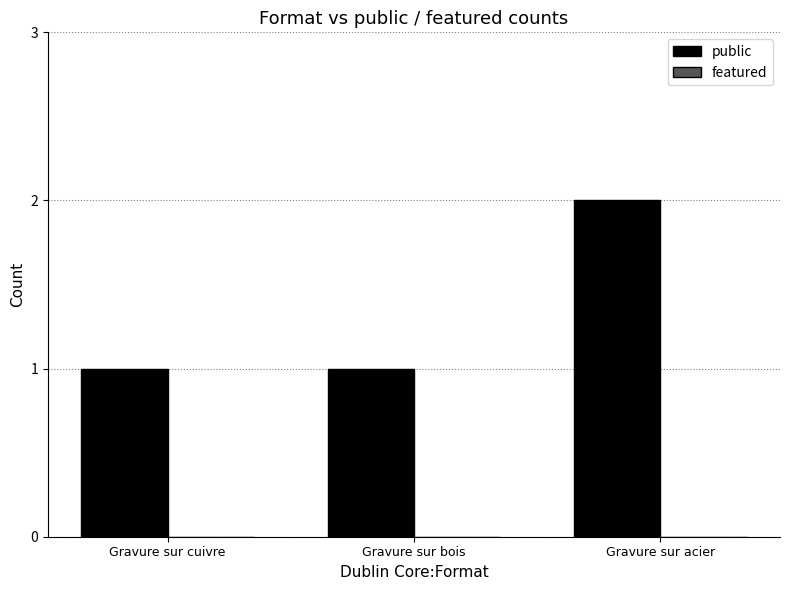

What is the label of the 2nd bar from the right?

Gravure sur bois